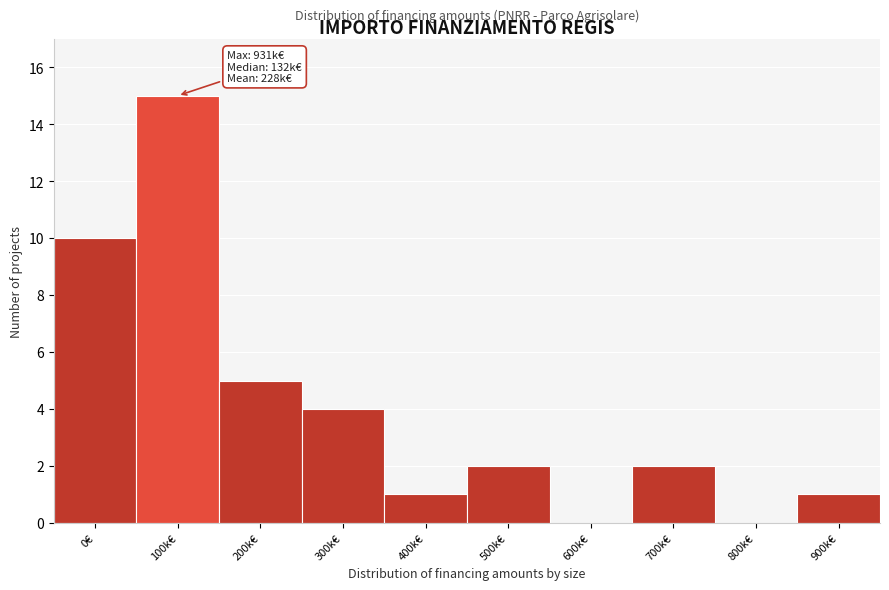

Reading left to right, extract all data points from this chart.

0€=10	100k€=15	200k€=5	300k€=4	400k€=1	500k€=2	600k€=0	700k€=2	800k€=0	900k€=1